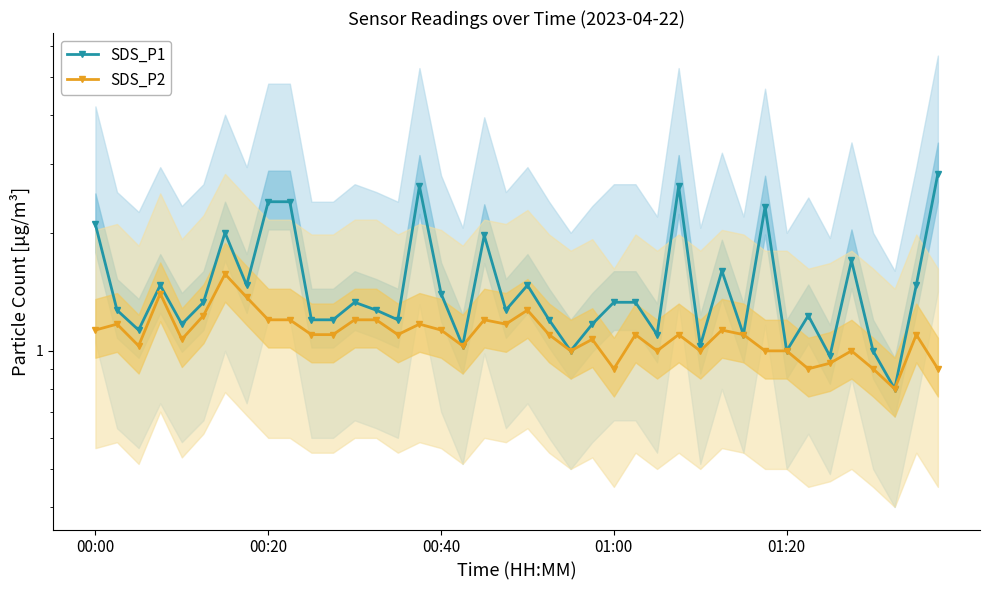

The SDS_P2 series shows 1.7 at 31. True or false?

False